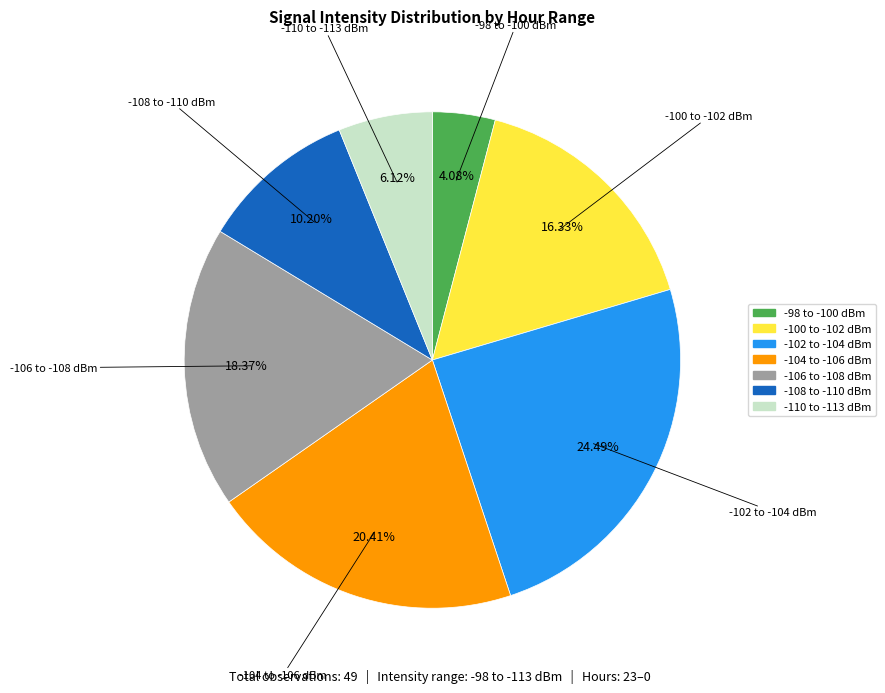

Rank the categories by value from lowest to highest.

-98 to -100 dBm, -110 to -113 dBm, -108 to -110 dBm, -100 to -102 dBm, -106 to -108 dBm, -104 to -106 dBm, -102 to -104 dBm